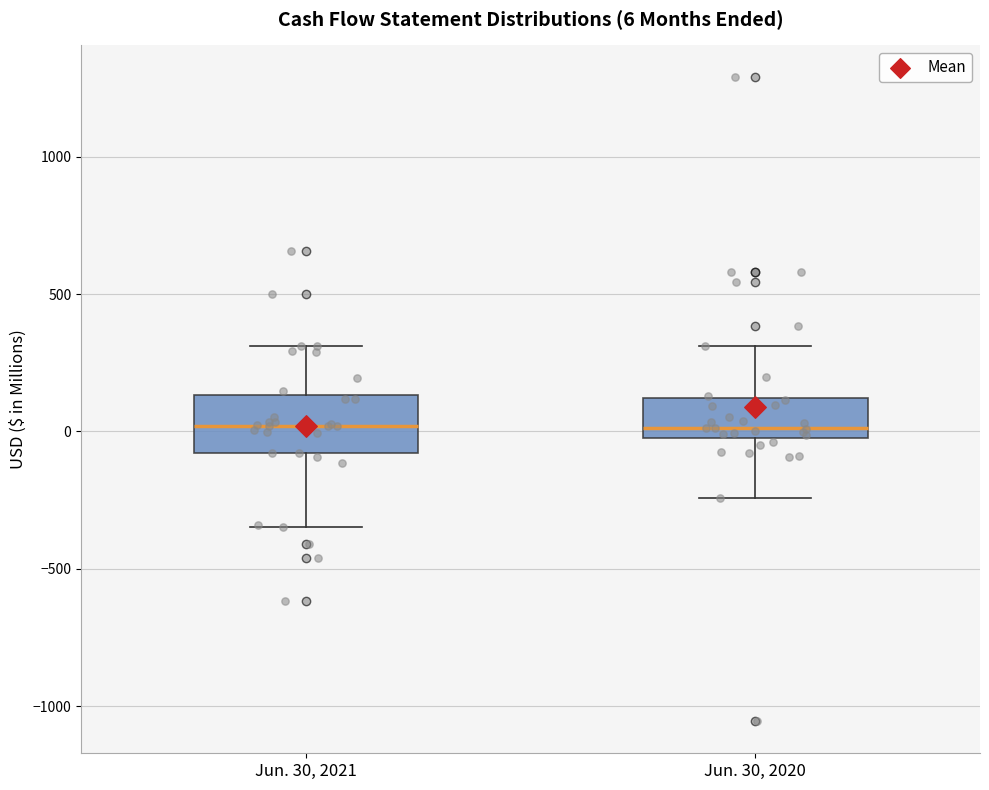

Comparing the boxes themselves (not the whiskers), which one is the tallest?

Jun. 30, 2021